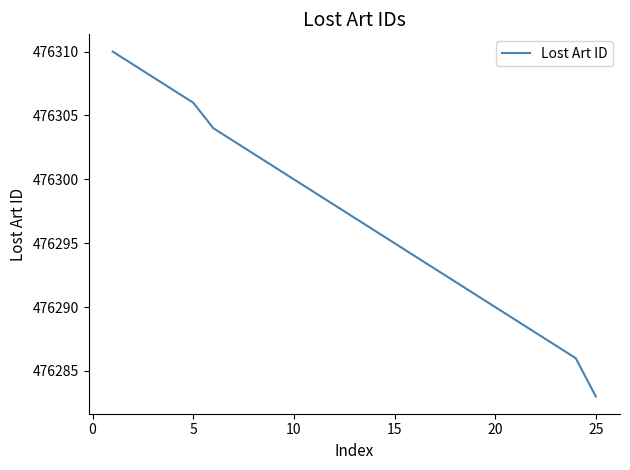

What is the greatest value displayed?

476310